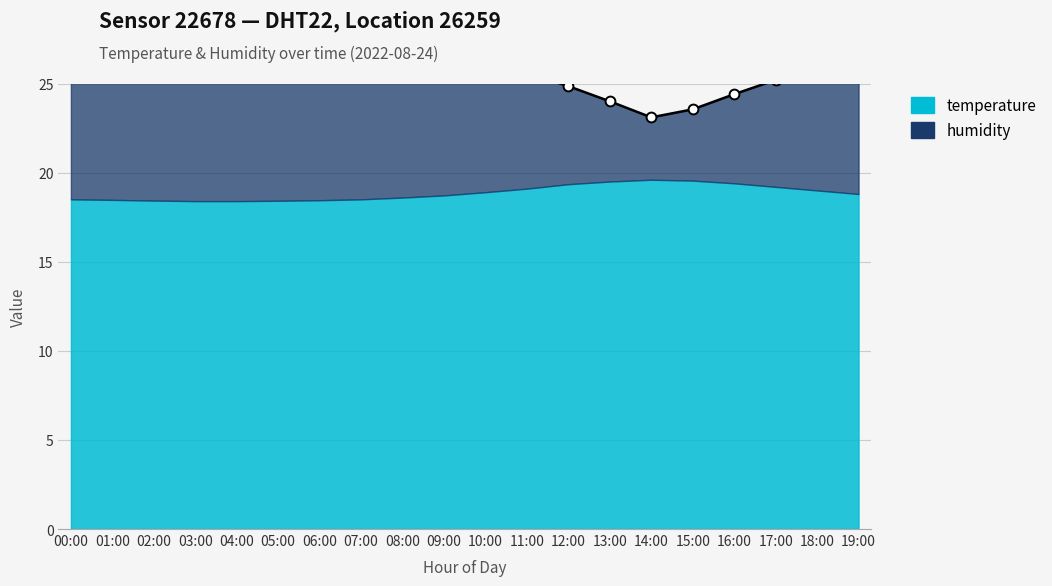

Which series contains the lowest Y value?

temperature